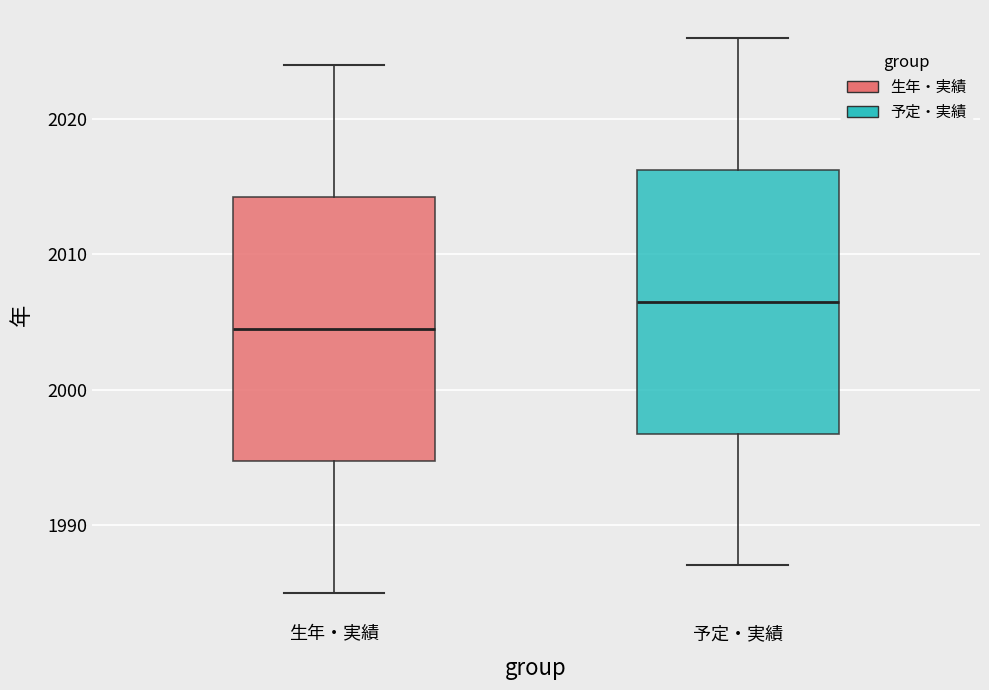

Where is the upper edge of the box for 予定・実績 on the y-axis? The values are not printed on the chart, so give them approximately, as read against the axis.

2016